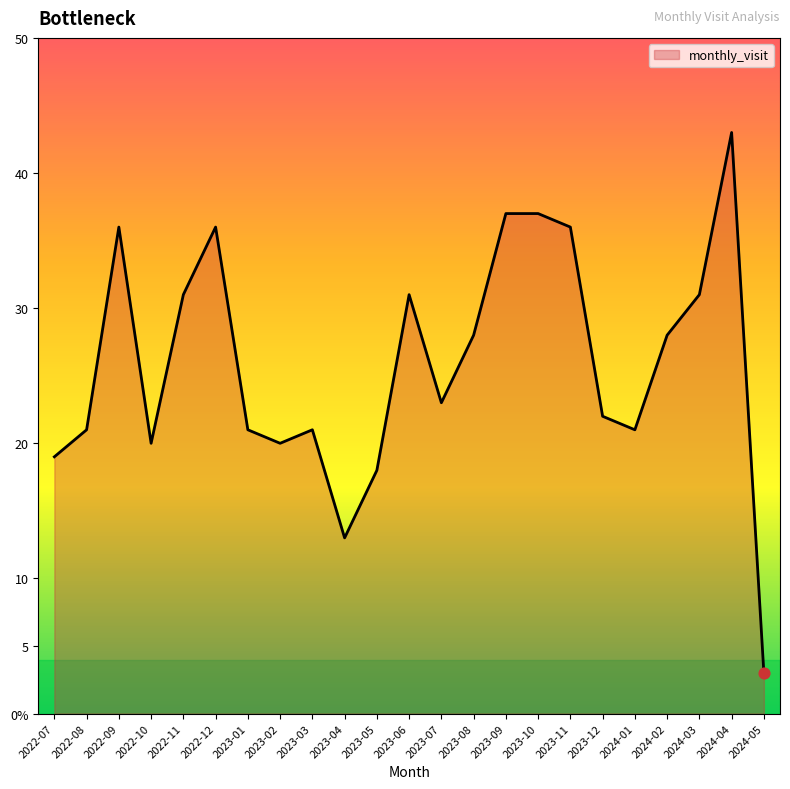

Between 2023-04 and 2023-02, which is larger?

2023-02